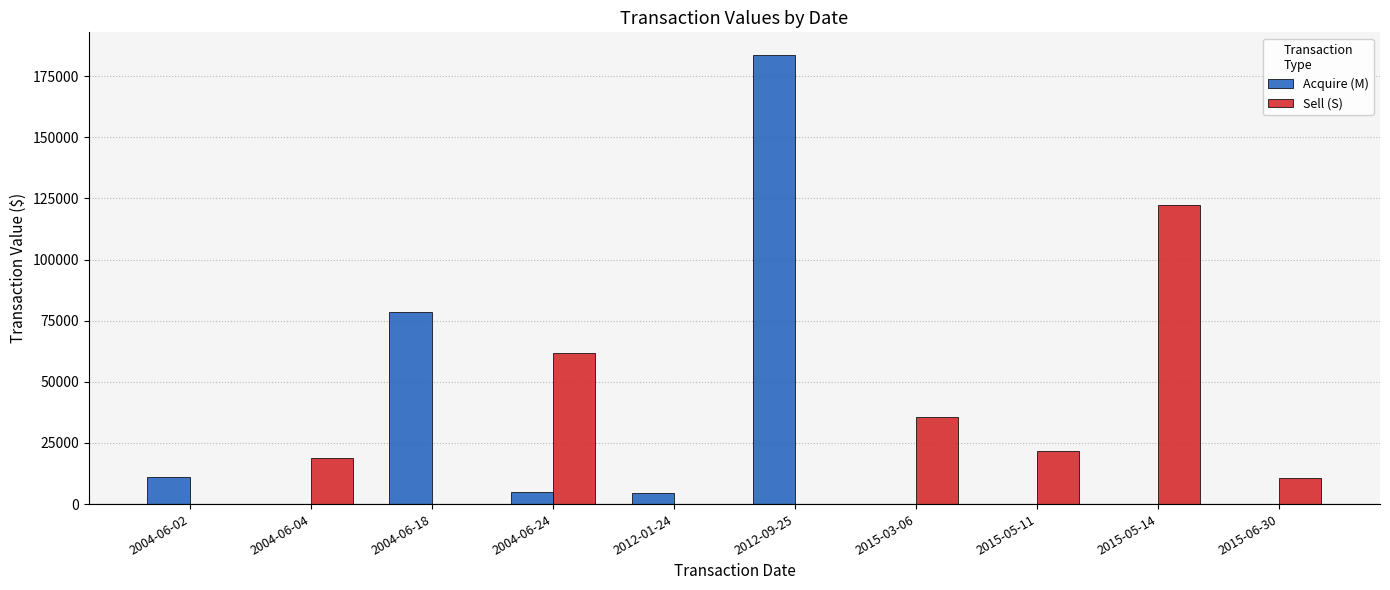

True or false: Sell (S) has a value of -61844 at 2004-06-18.

False